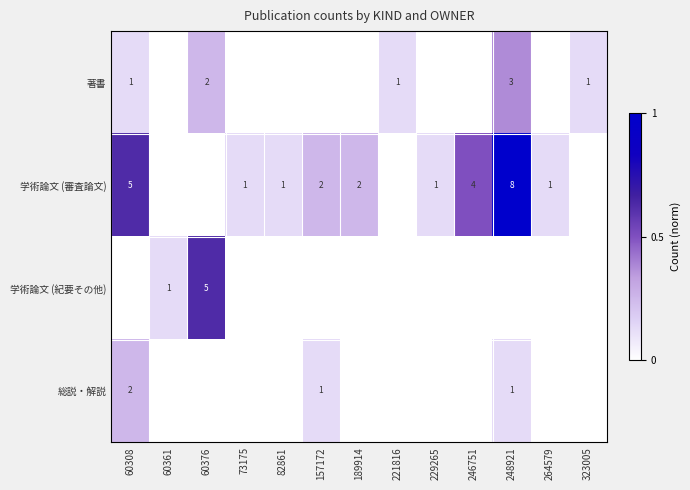

What is the difference between the 学術論文 (審査論文) values at 248921 and 60308?

3